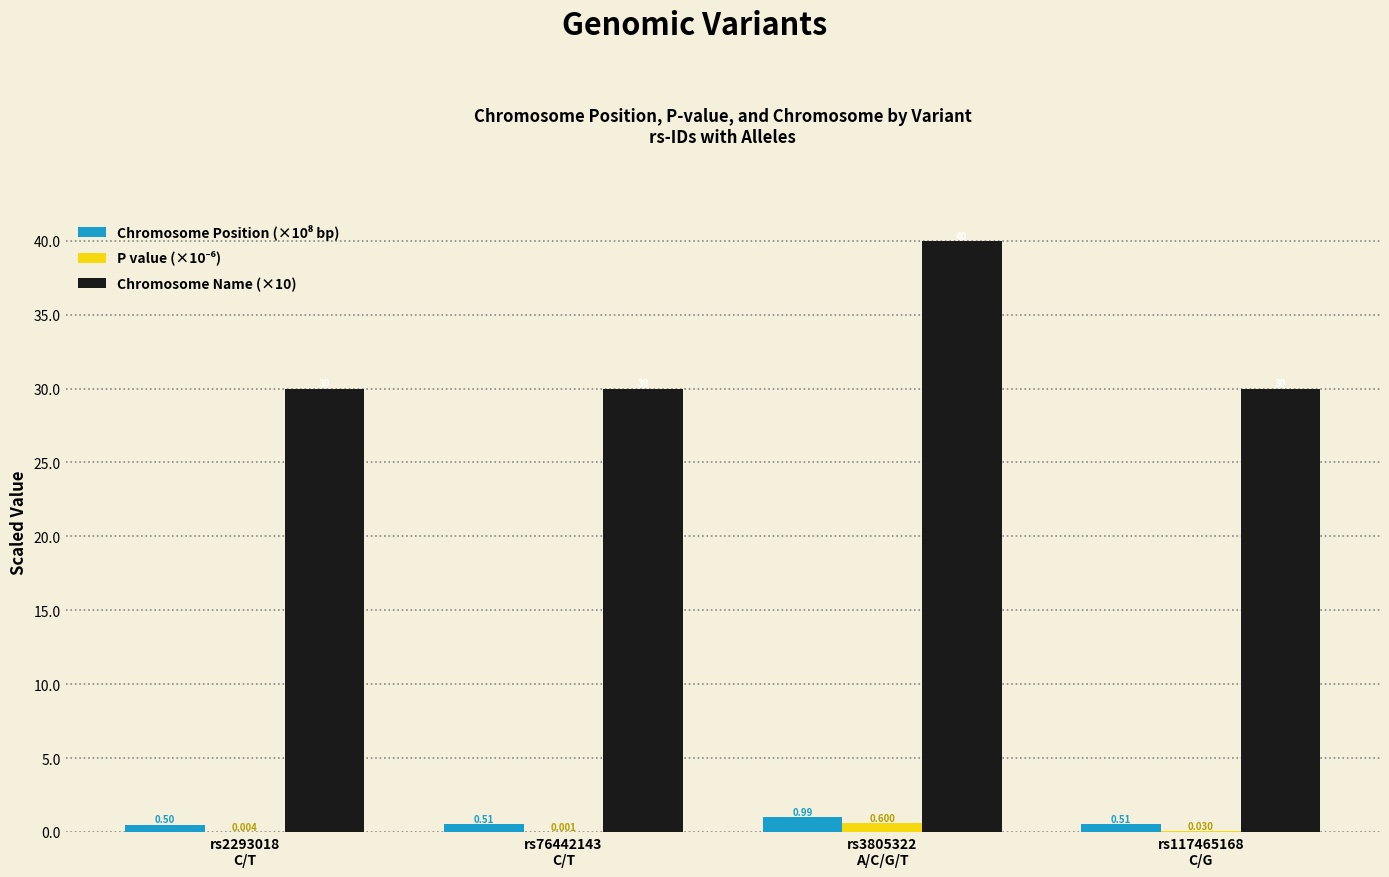

At which category is the sum across all series the highest?

rs3805322
A/C/G/T